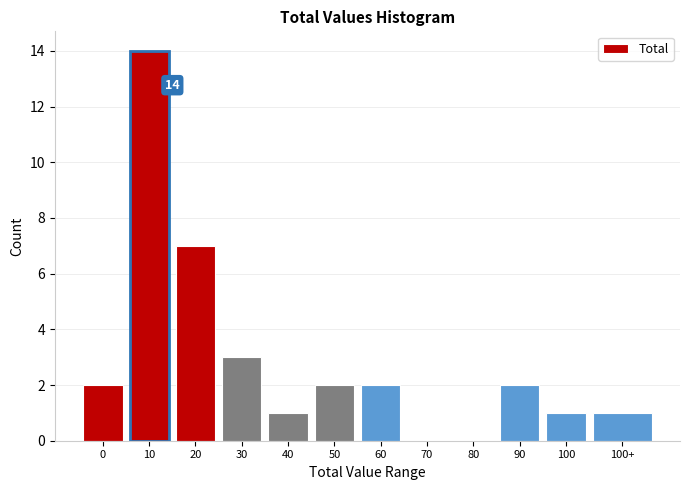

Reading right to left, transcribe all the data shown in this chart.

100+=1	100=1	90=2	80=0	70=0	60=2	50=2	40=1	30=3	20=7	10=14	0=2